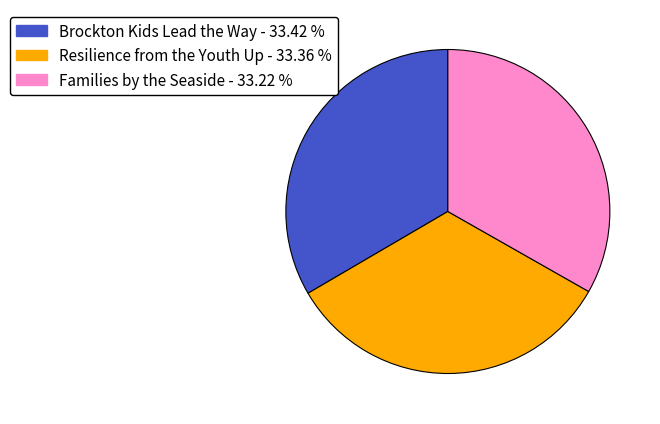

Combined, do Brockton Kids Lead the Way and Resilience from the Youth Up account for over 50%?

Yes